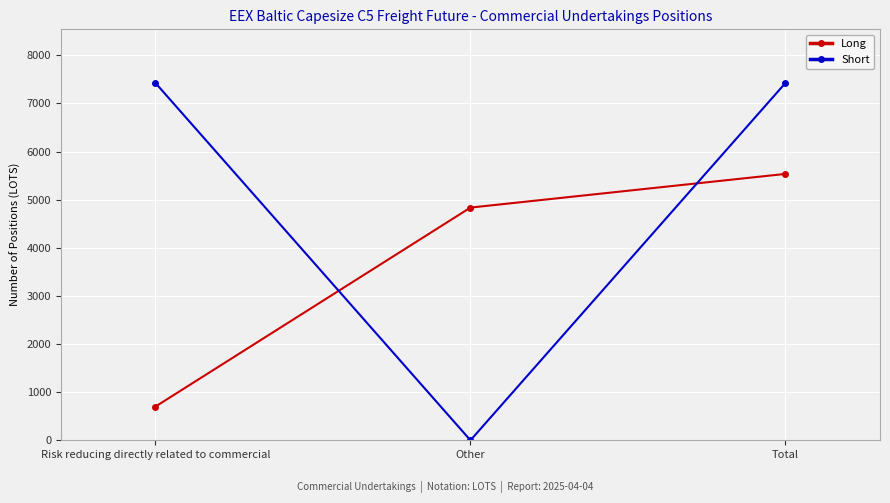

How many distinct data groups are displayed?

2